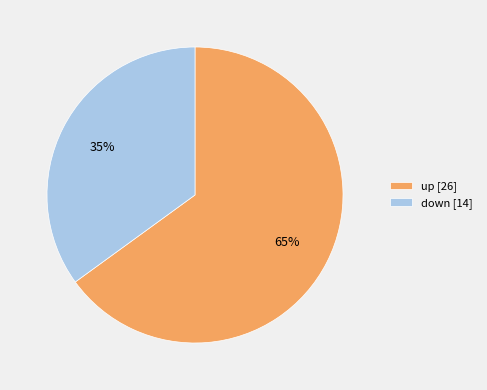

Count the number of slices in the pie.

2